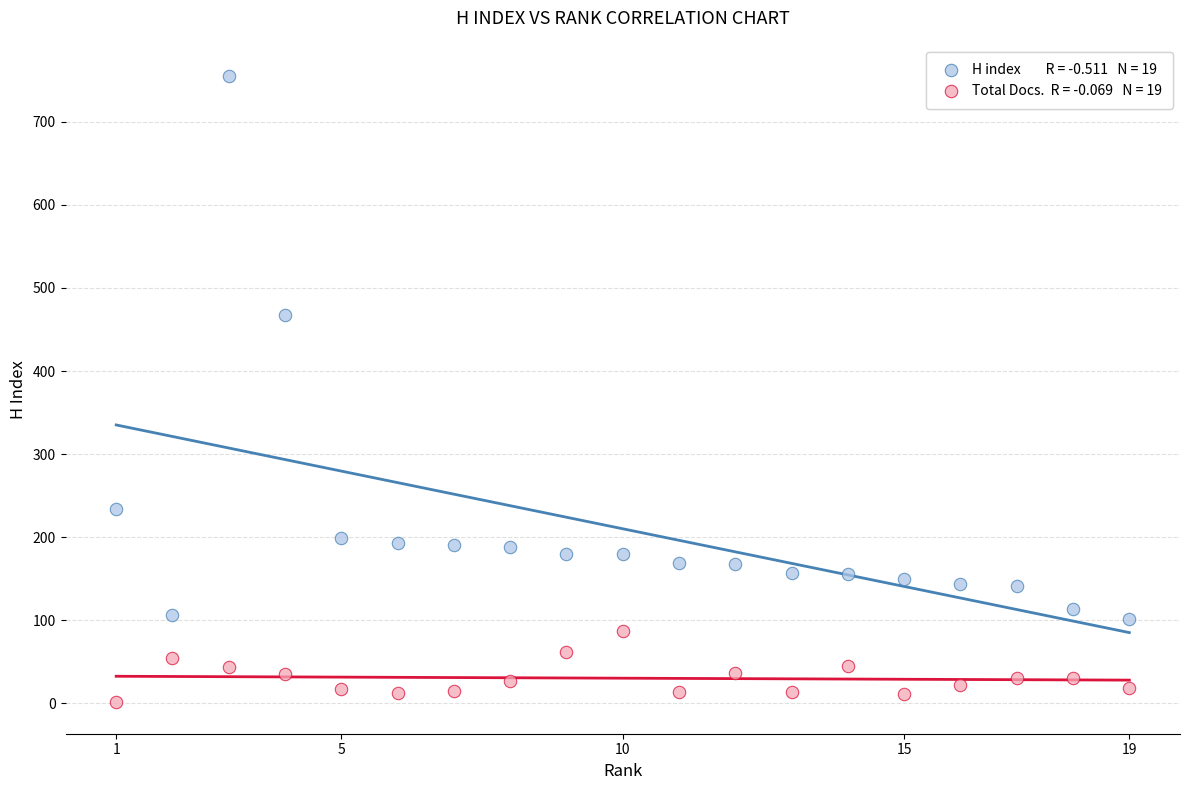

Across all data points, what is the range of X values (max minus min)?

18